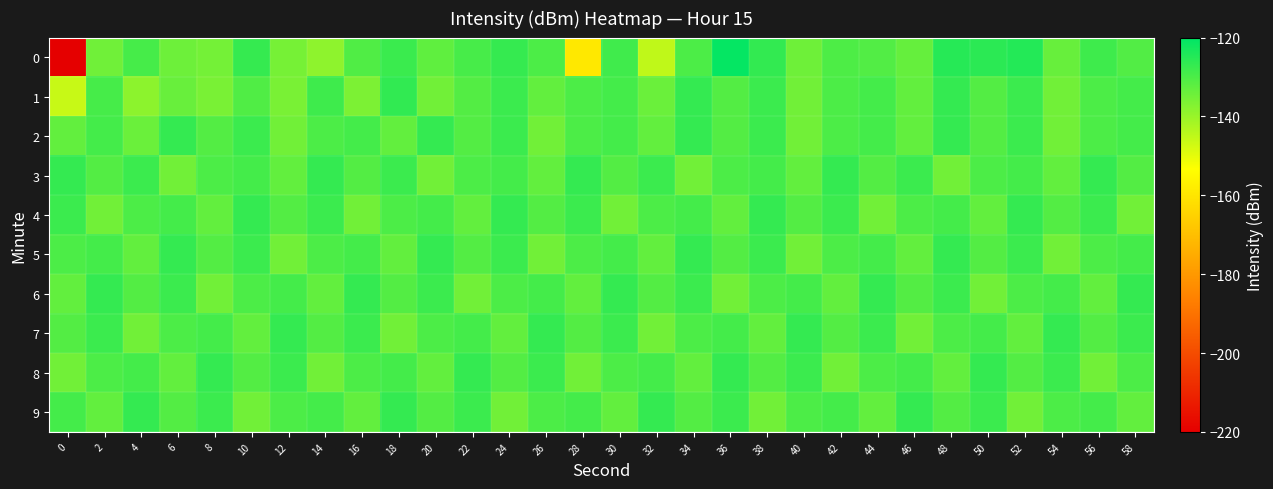

Which has a higher value, 34 or 48?

48